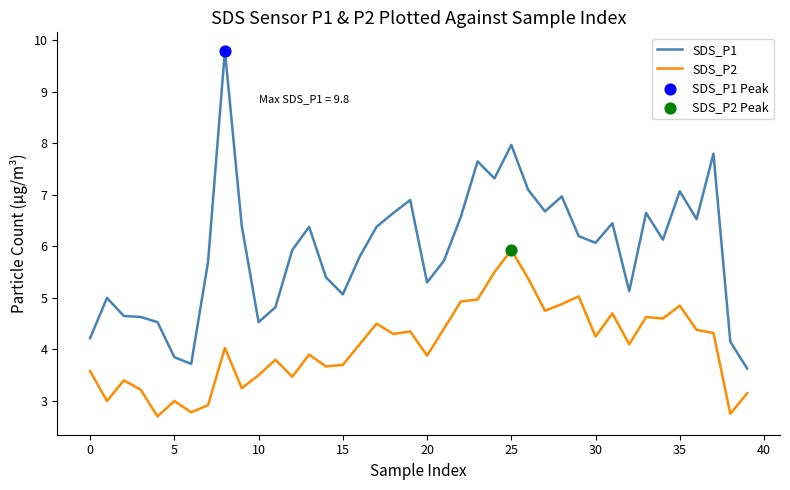

Which series has the widest spread of values?

SDS_P1